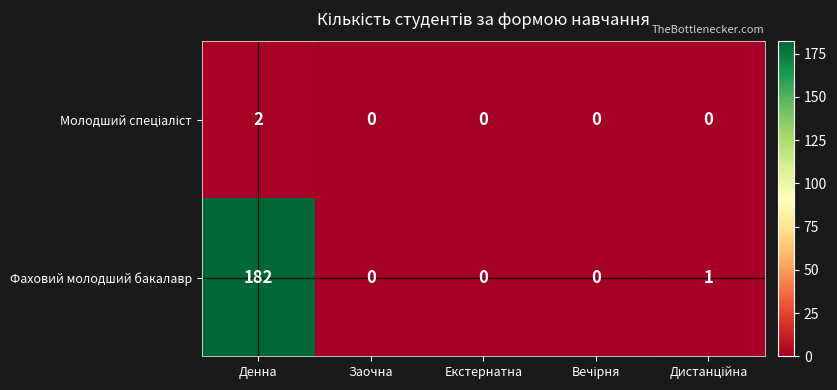

True or false: Фаховий молодший бакалавр has a value of -82 at Заочна.

False